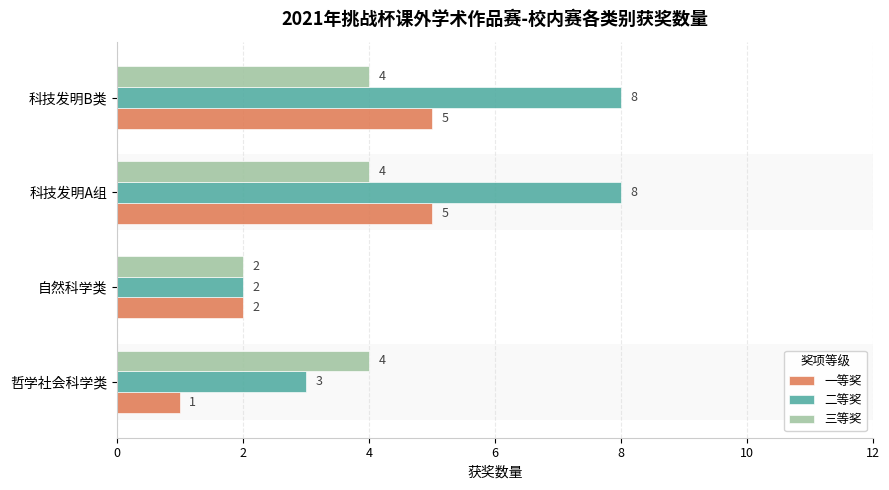

How many data points does each series have?

4